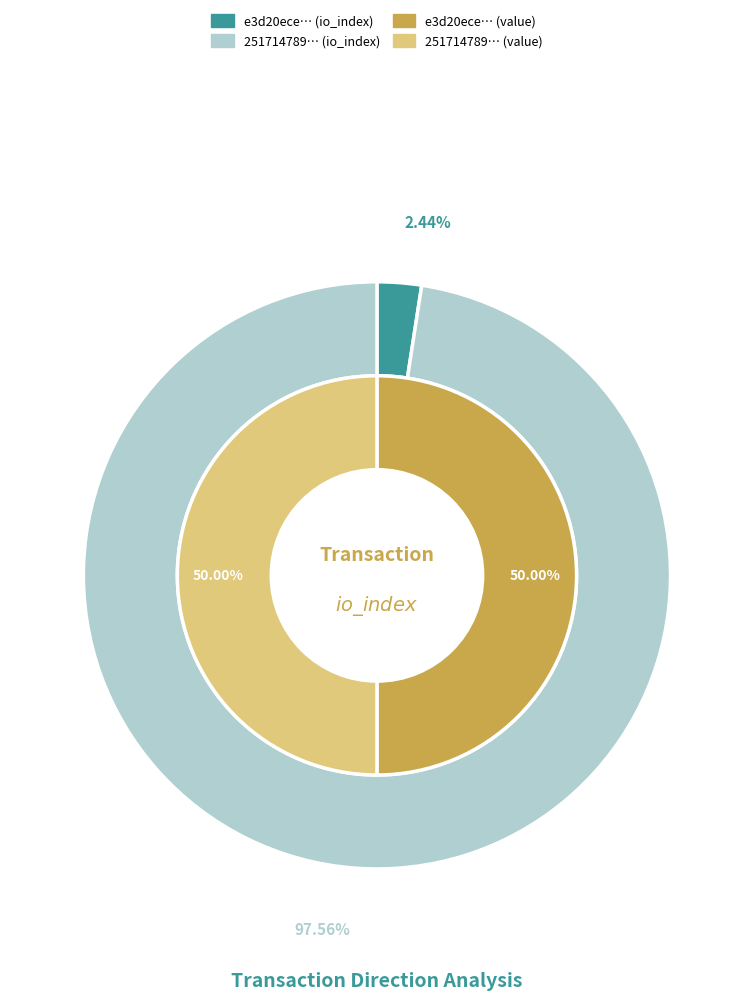

Count the number of slices in the pie.

2